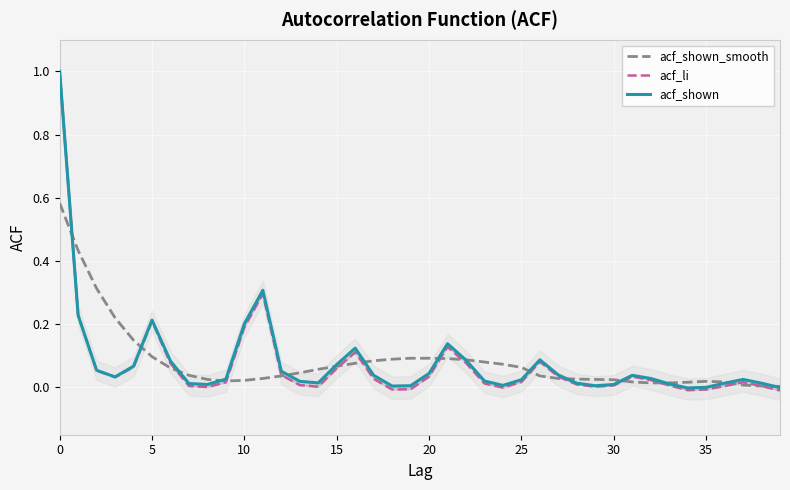

How many times do acf_shown_smooth and acf_li cross each other?

14